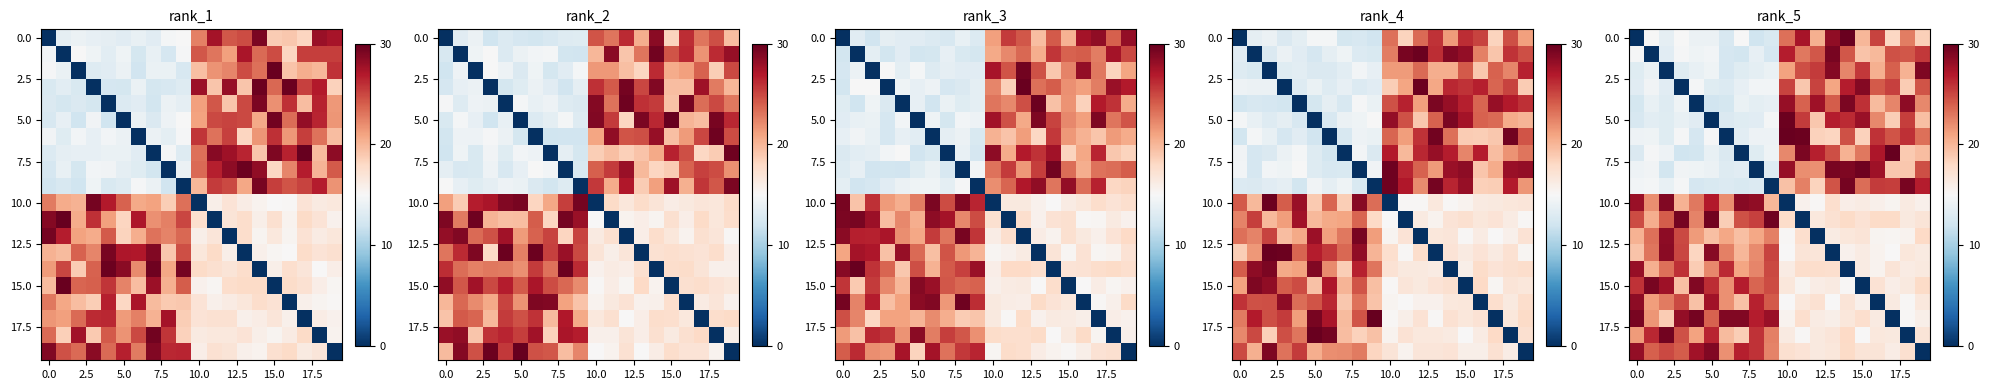

At which category does the chart reach its peak across all series?

17